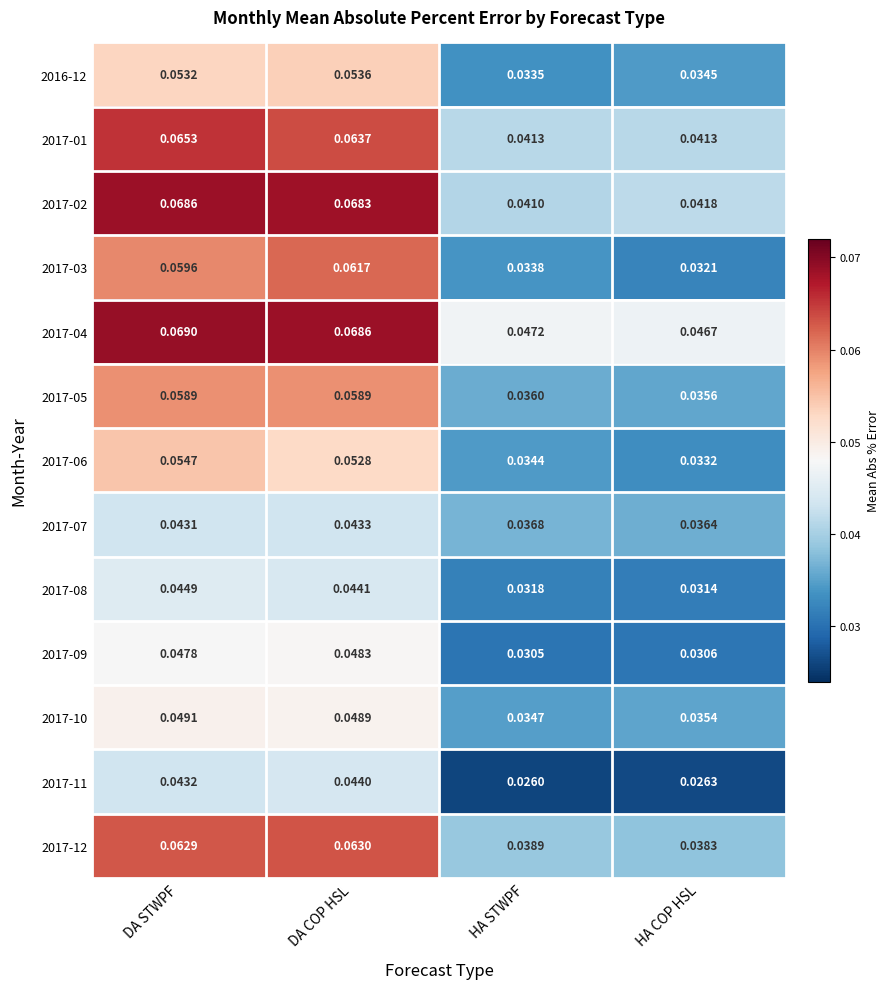

Between DA STWPF and HA COP HSL, which series saw the biggest shift?

2017-03